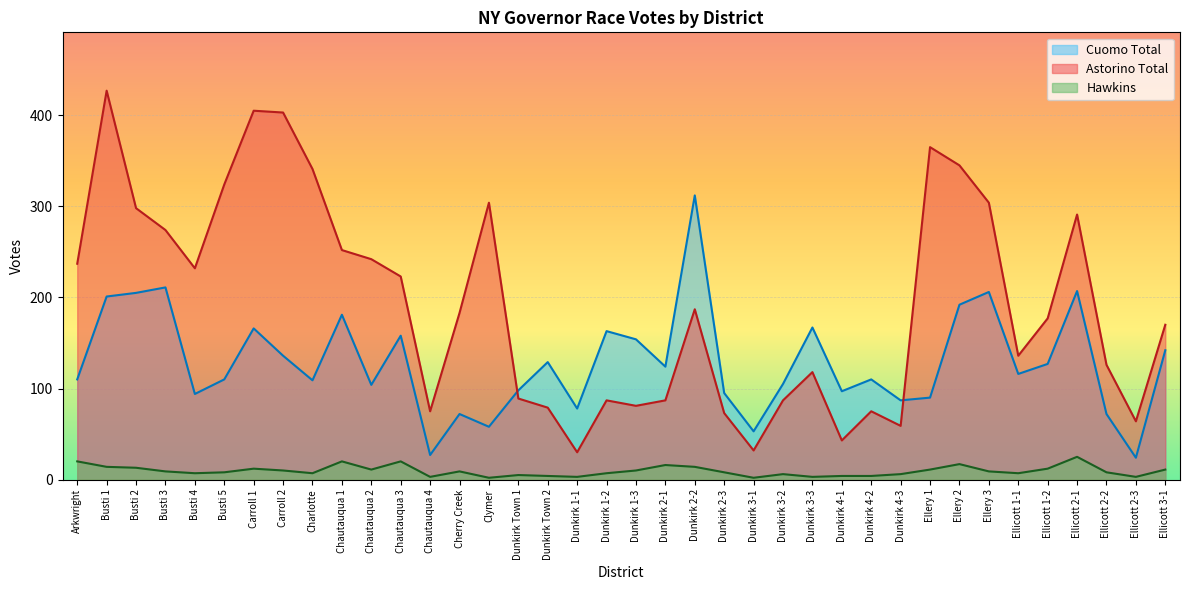

True or false: Hawkins has a value of 9 at Cherry Creek.

True